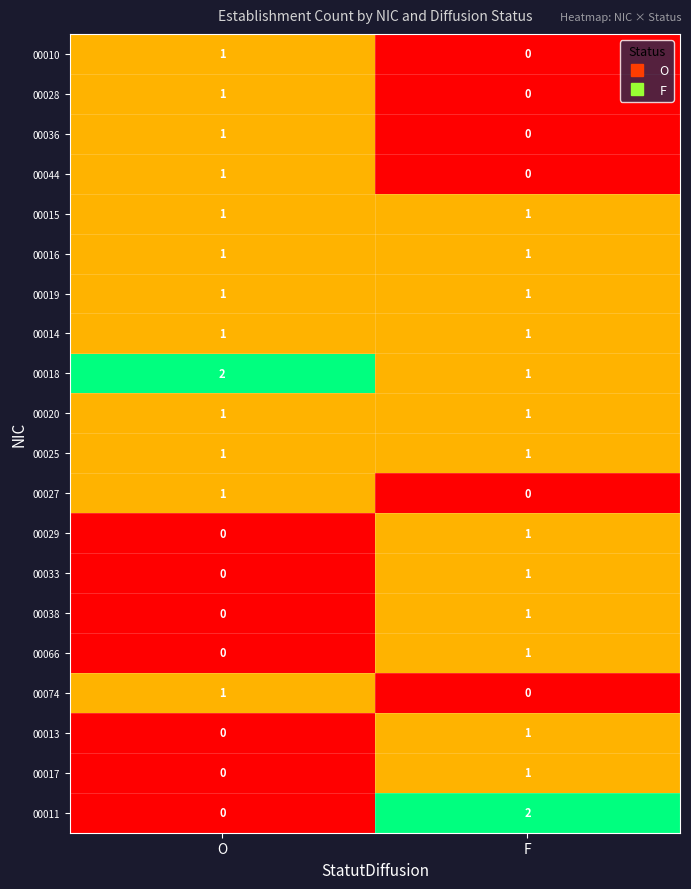

What is the spread (max minus min) of values at O?

2